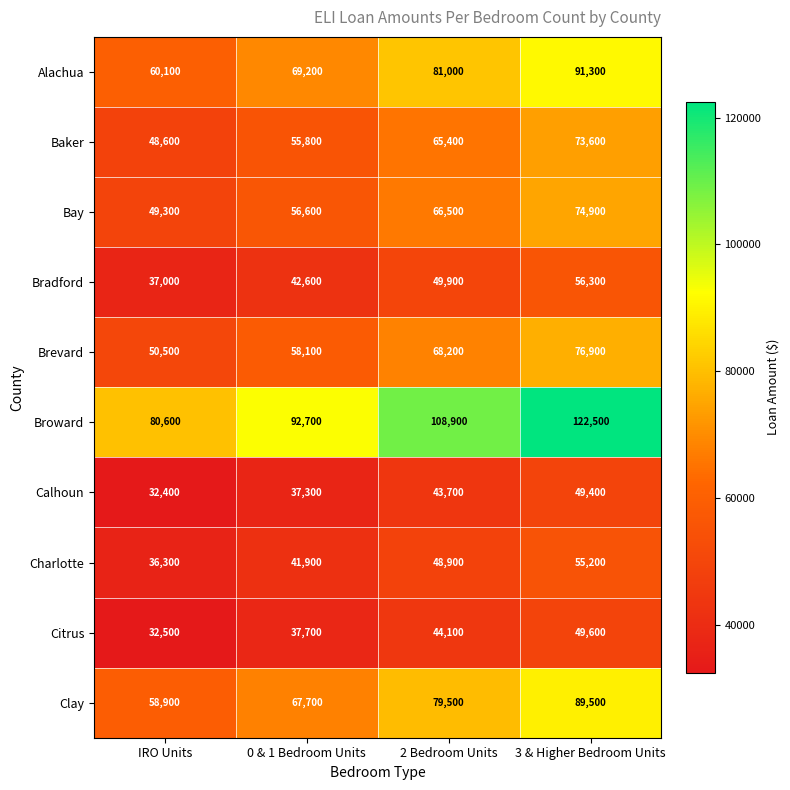

Where is Broward nearest to the value 101550?

2 Bedroom Units